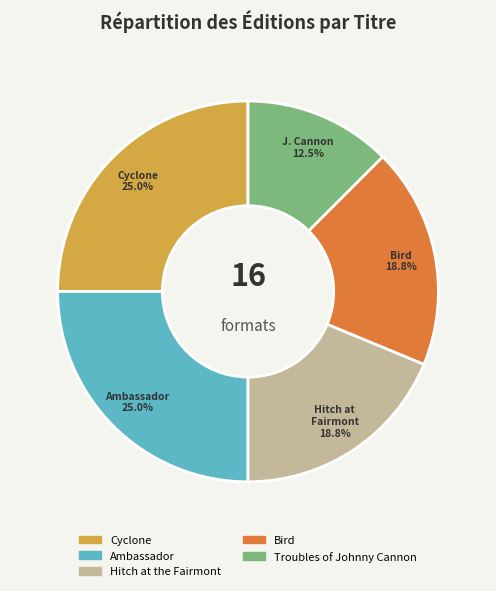

To the nearest percent, what is the average slice percentage?

20%